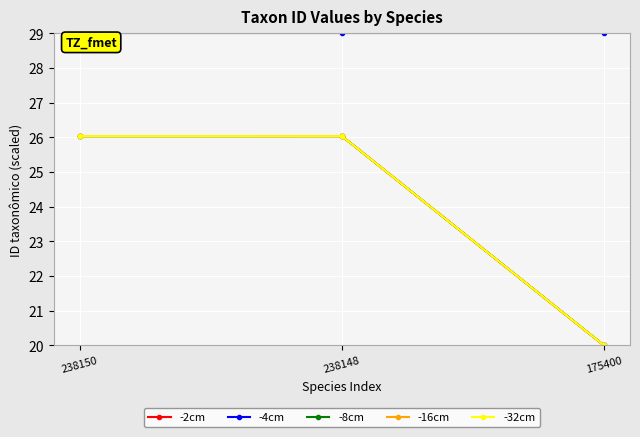

True or false: -32cm has a value of 41.4 at 238150.

False